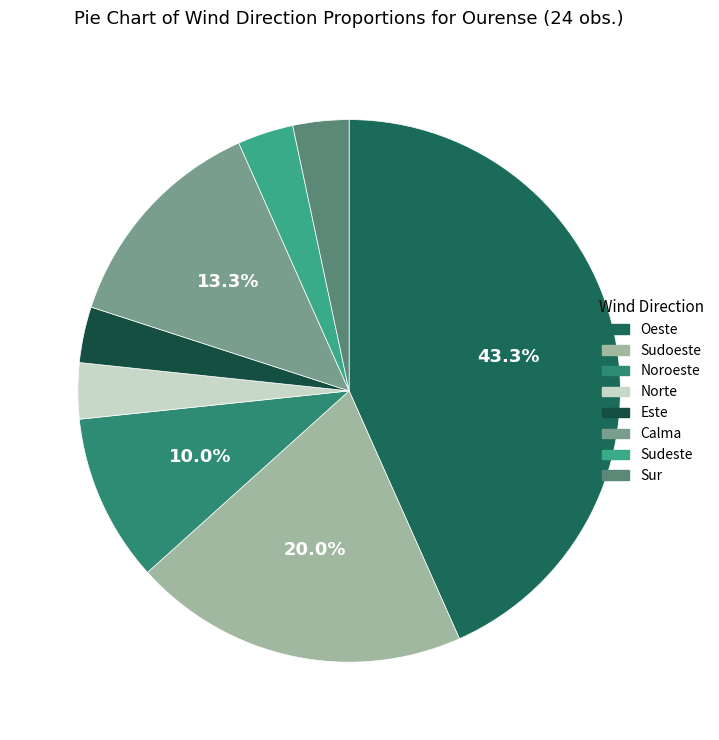

What is the smallest slice in the pie chart?

Norte